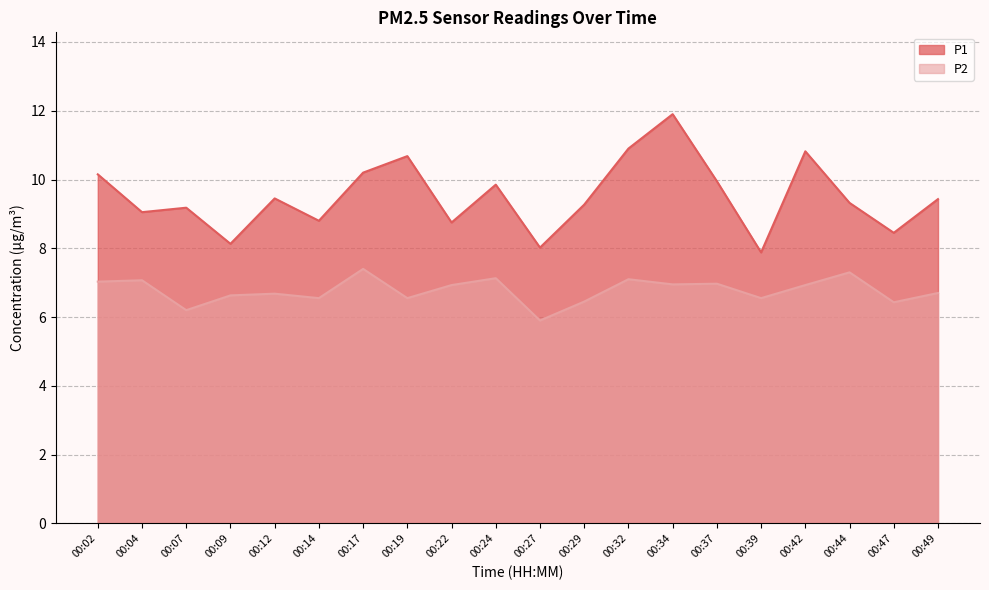

Reading left to right, transcribe all the data shown in this chart.

P1: 10.2	9.1	9.2	8.1	9.4	8.8	10.2	10.7	8.8	9.8	8.0	9.3	10.9	11.9	9.9	7.9	10.8	9.3	8.4	9.4
P2: 7.0	7.1	6.2	6.6	6.7	6.5	7.4	6.5	6.9	7.1	5.9	6.5	7.1	7.0	7.0	6.5	6.9	7.3	6.4	6.7